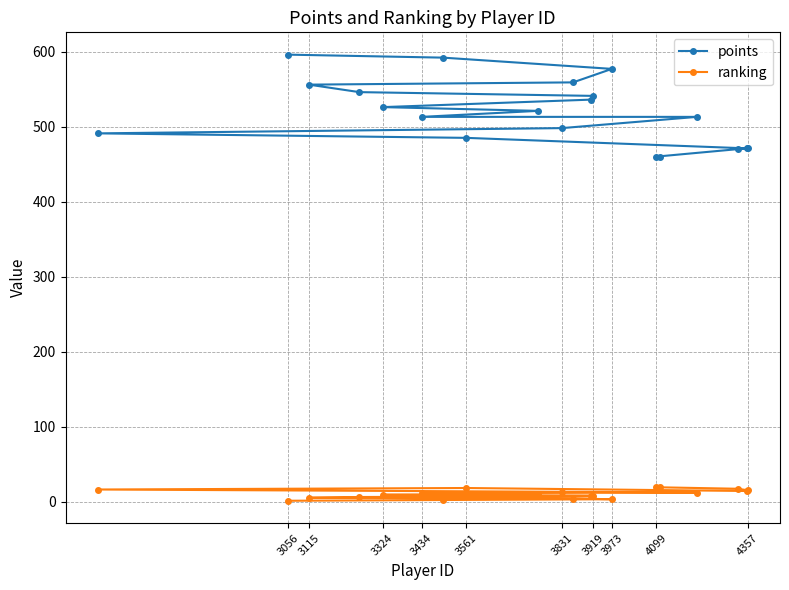

At 3056, list the series in order from smallest to largest.

ranking, points